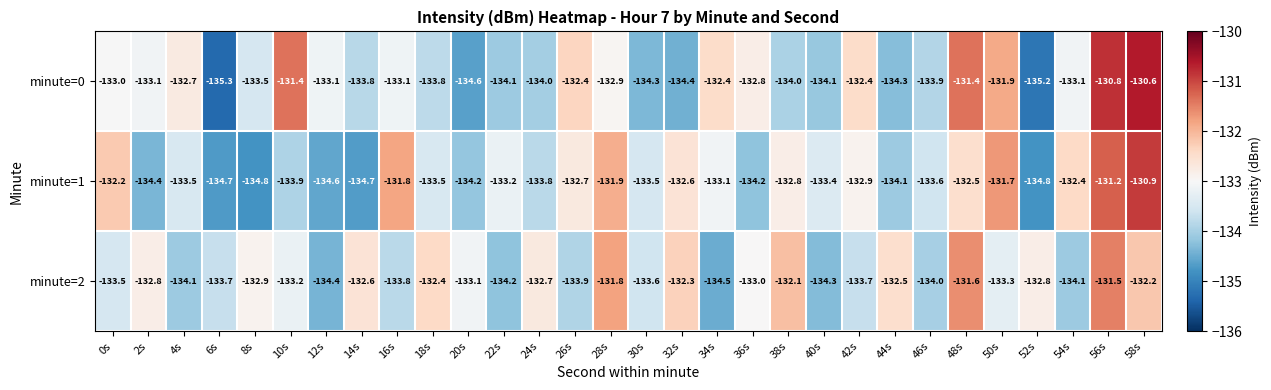

Between 10s and 26s, which series saw the biggest shift?

minute=1